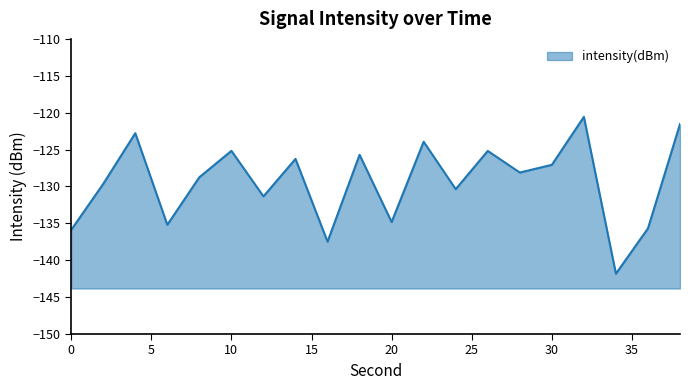

What is the value of the 4th point from the left?

-135.2